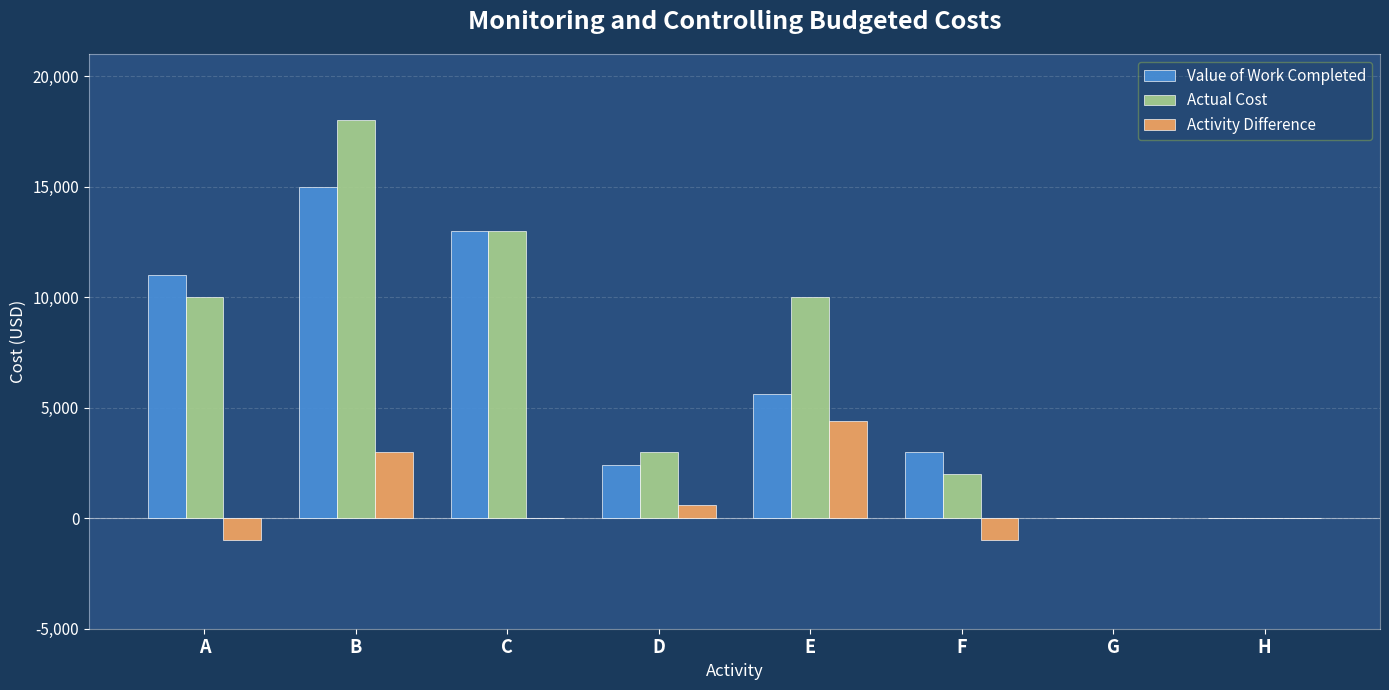

What are all the series names shown in the legend?

Value of Work Completed, Actual Cost, Activity Difference